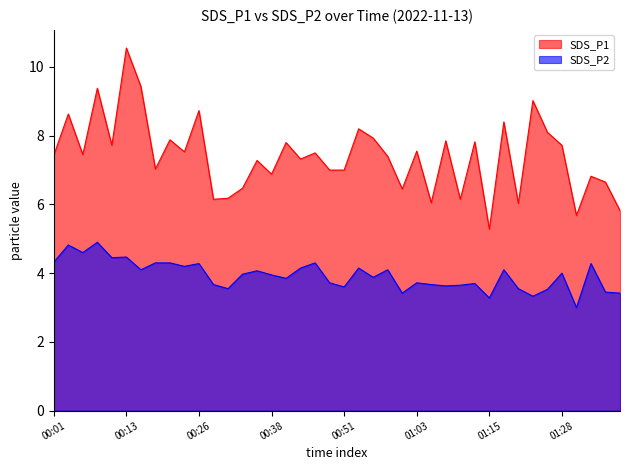

In SDS_P1, how many points are higher than both neighbors (excluding endpoints)?

15